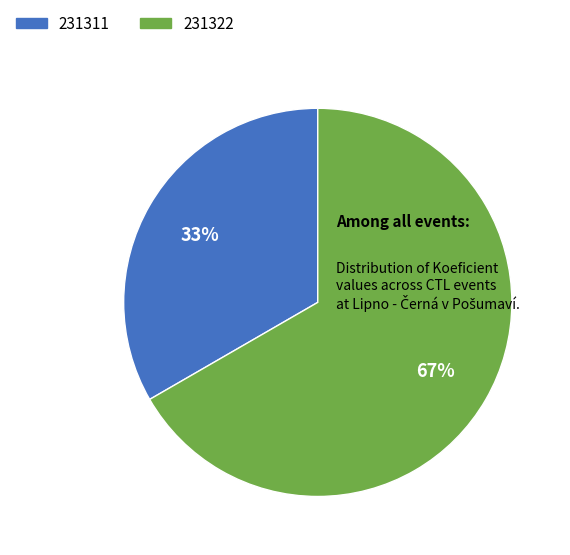

Combined, do 231311 and 231322 account for over 50%?

Yes